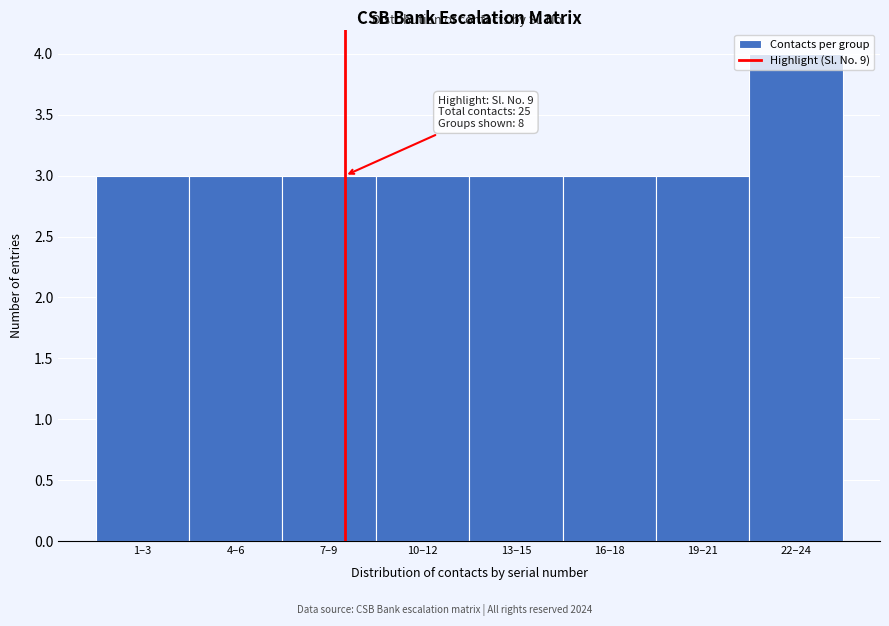

What is the ratio of the value at 1–3 to the value at 16–18?

1.0